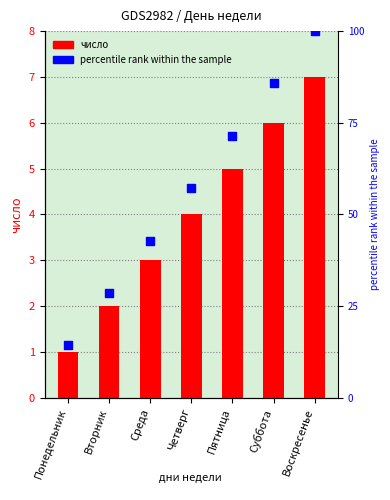

What is the total value across all series at Среда?

45.9